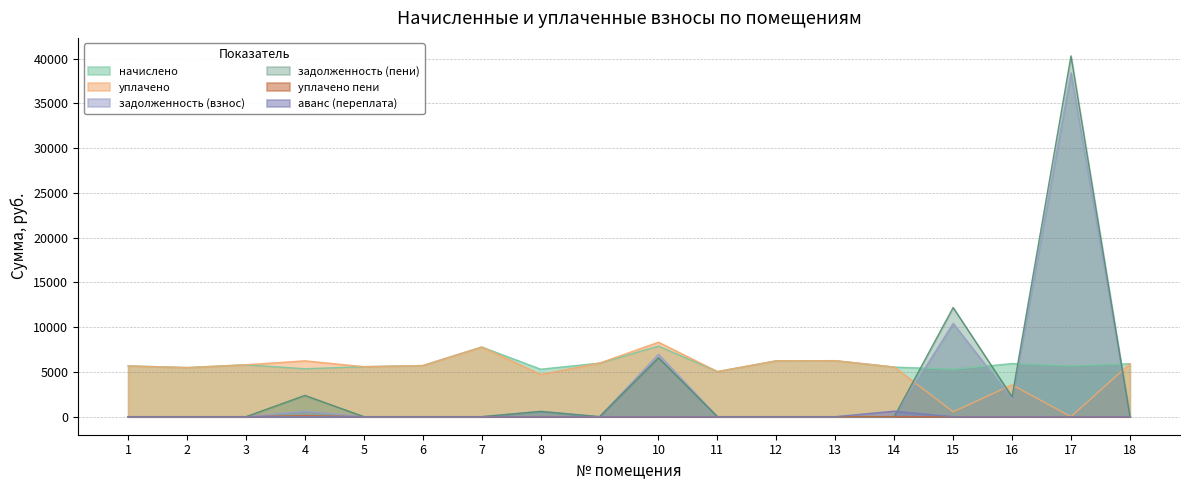

Is it true that аванс (переплата) equals 320.3 at 14?

False